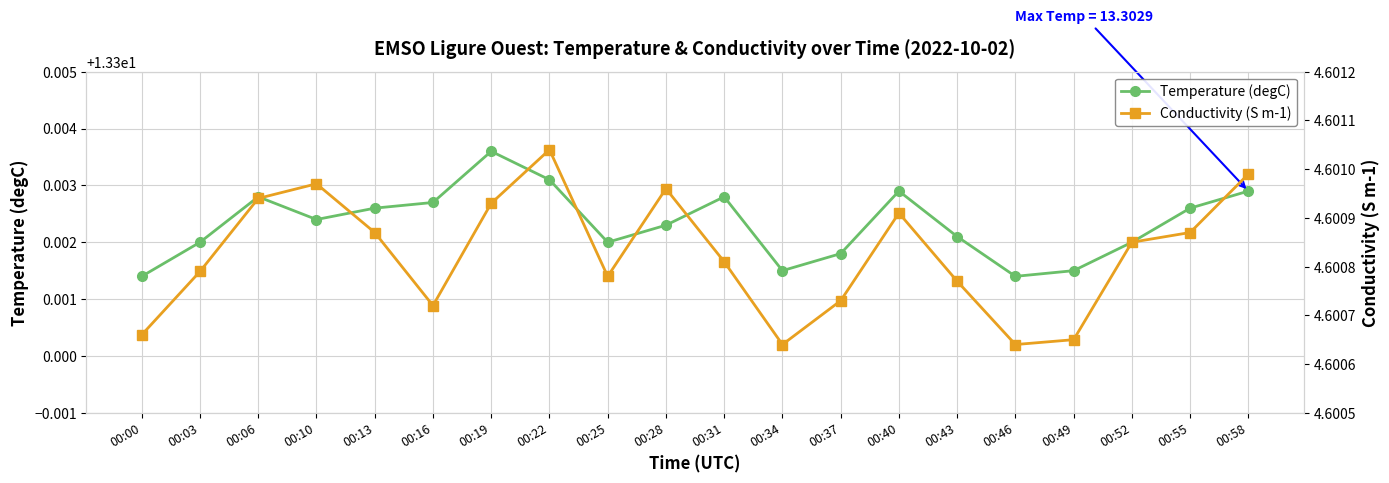

What is the value of the Temperature (degC) point at the 17th from the left?

13.3